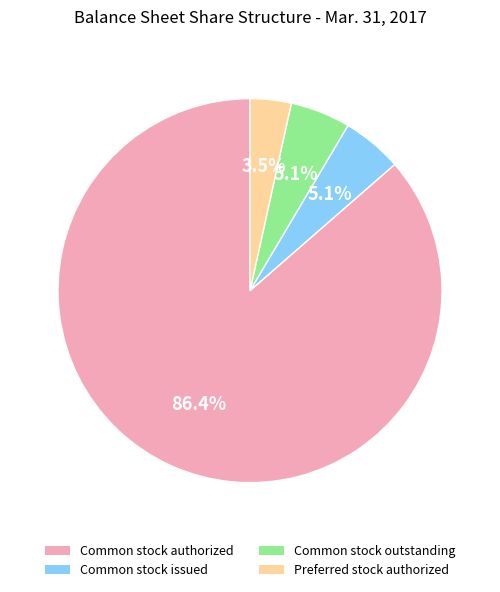

Do Common stock issued and Preferred stock authorized together represent more than half of the pie?

No